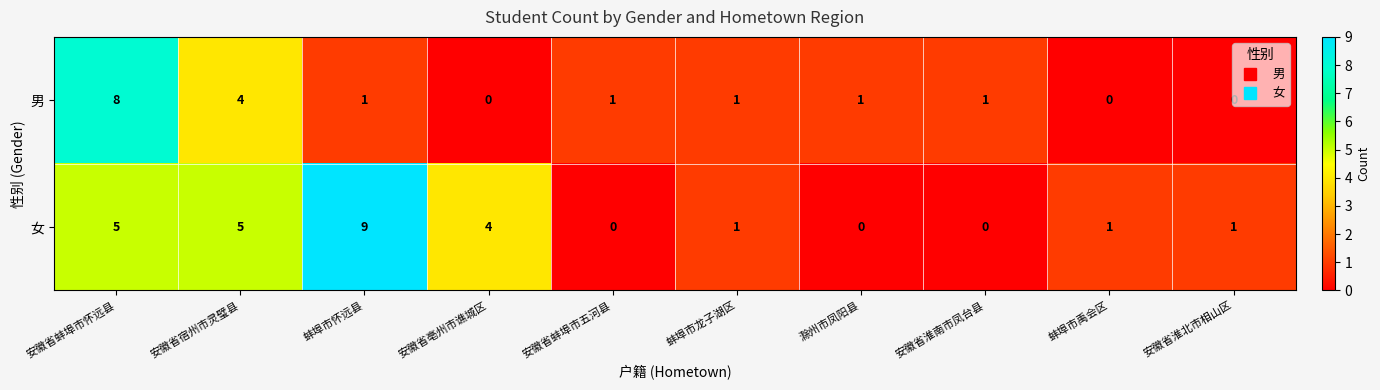

What is the sum of the 女 values at 安徽省亳州市谯城区 and 安徽省淮南市凤台县?

4